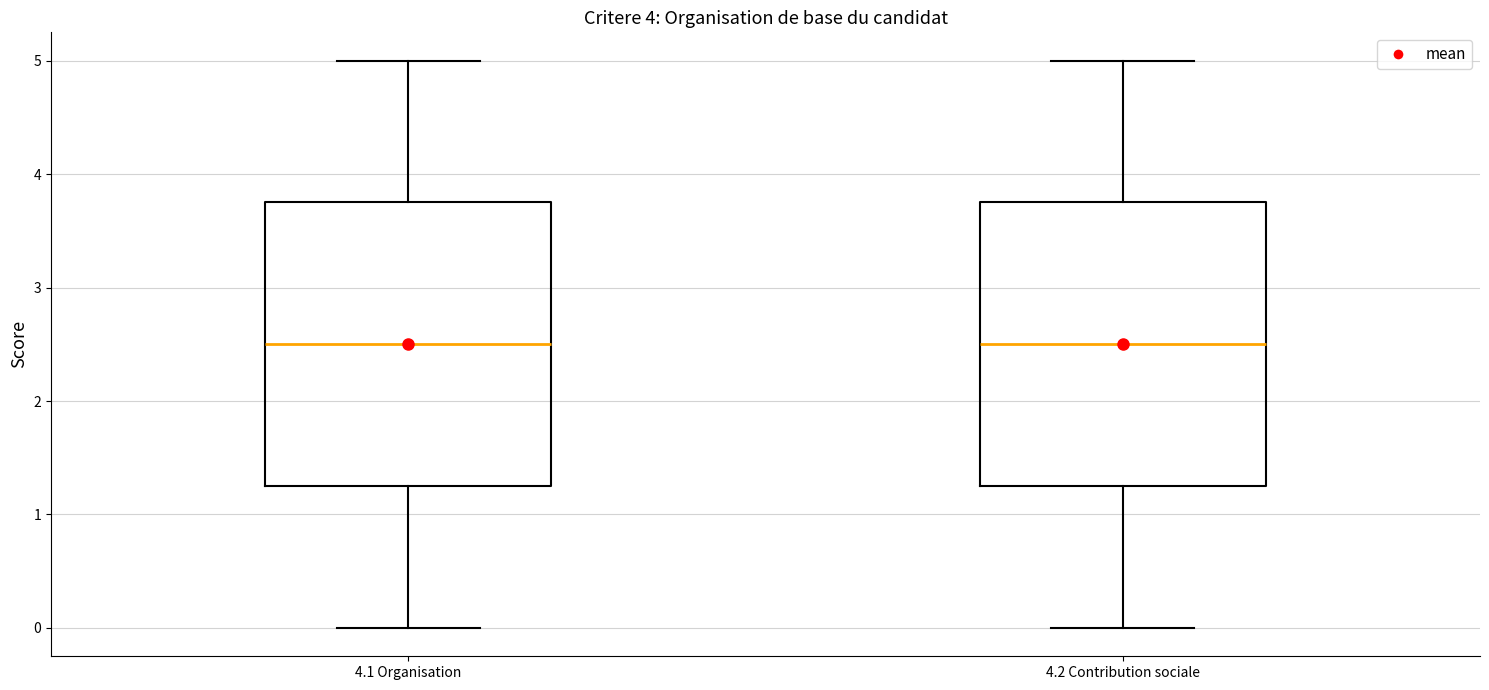

Where does the lower whisker of the box for 4.1 Organisation end on the y-axis? The values are not printed on the chart, so give them approximately, as read against the axis.

0.0